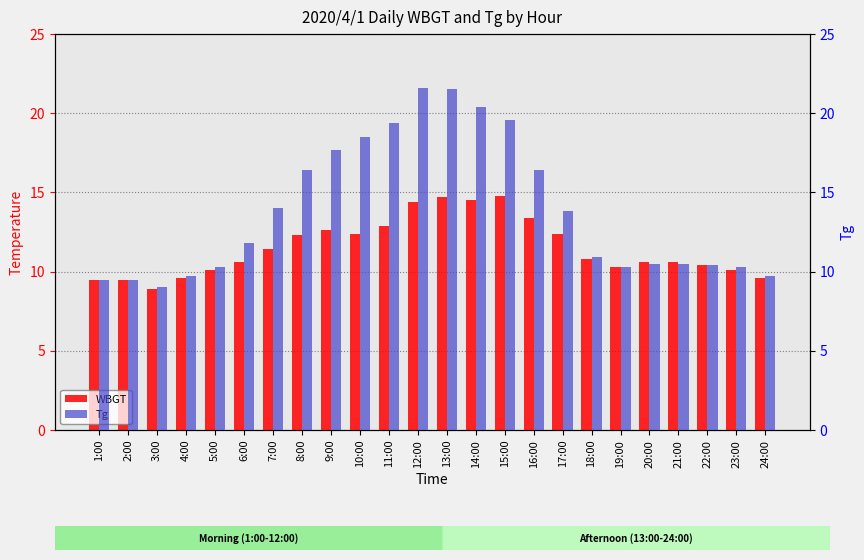

Which series has the largest total across all categories?

Tg